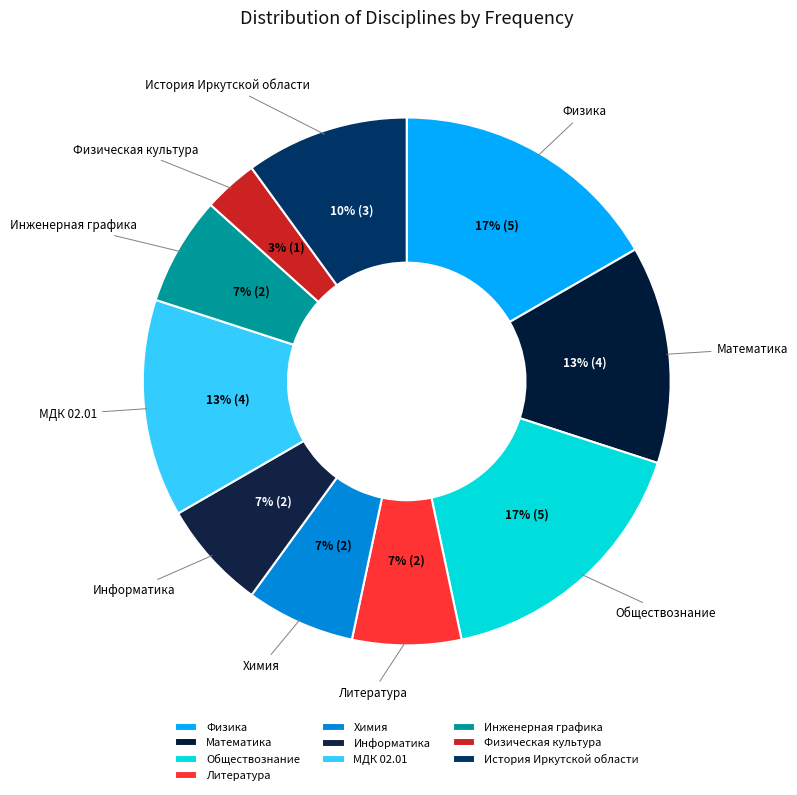

Between Инженерная графика and МДК 02.01, which is larger?

МДК 02.01